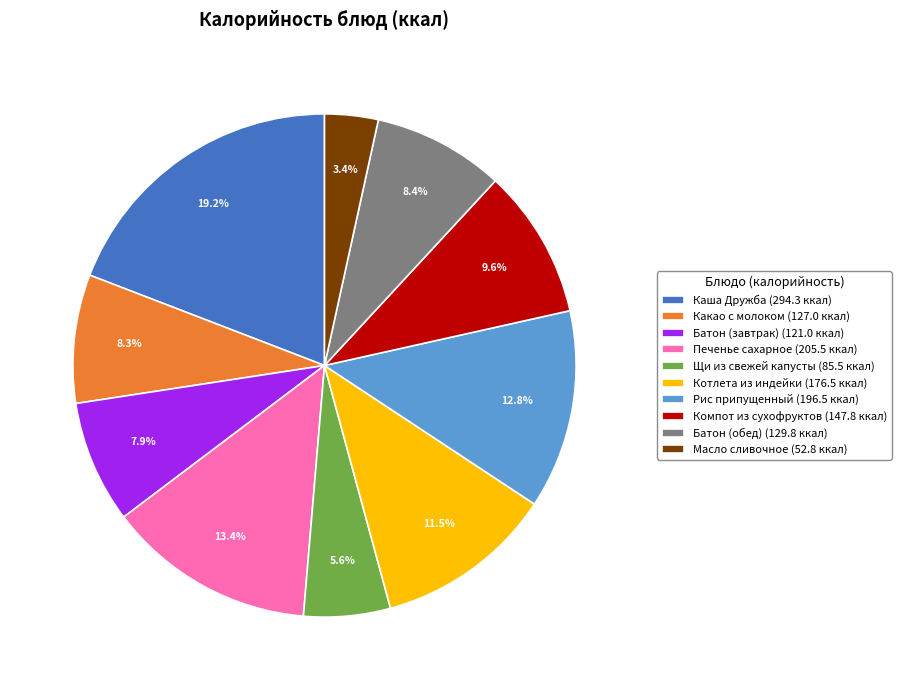

Which slice is the smallest?

Масло сливочное